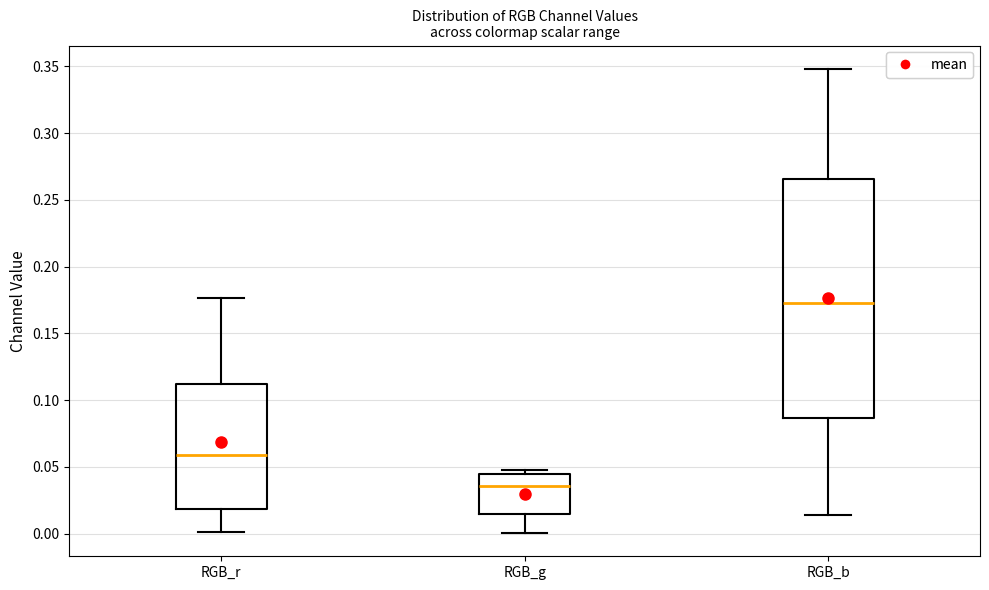

Which box has the lowest median line?

RGB_g